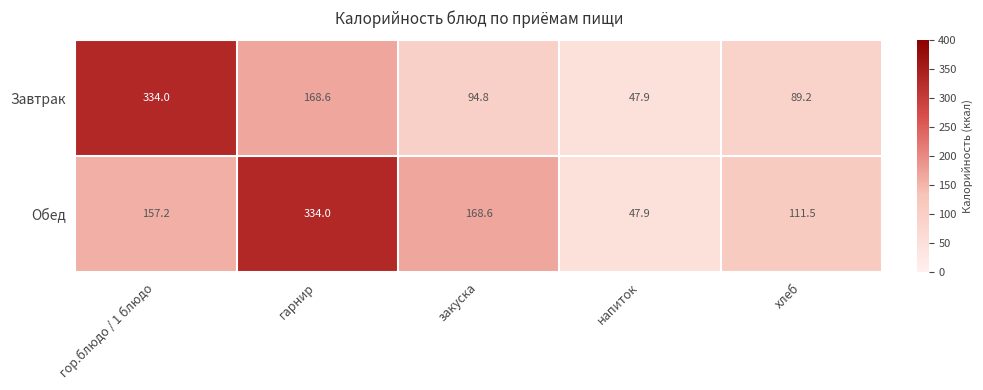

What is the approximate value of Завтрак at гарнир?

168.6